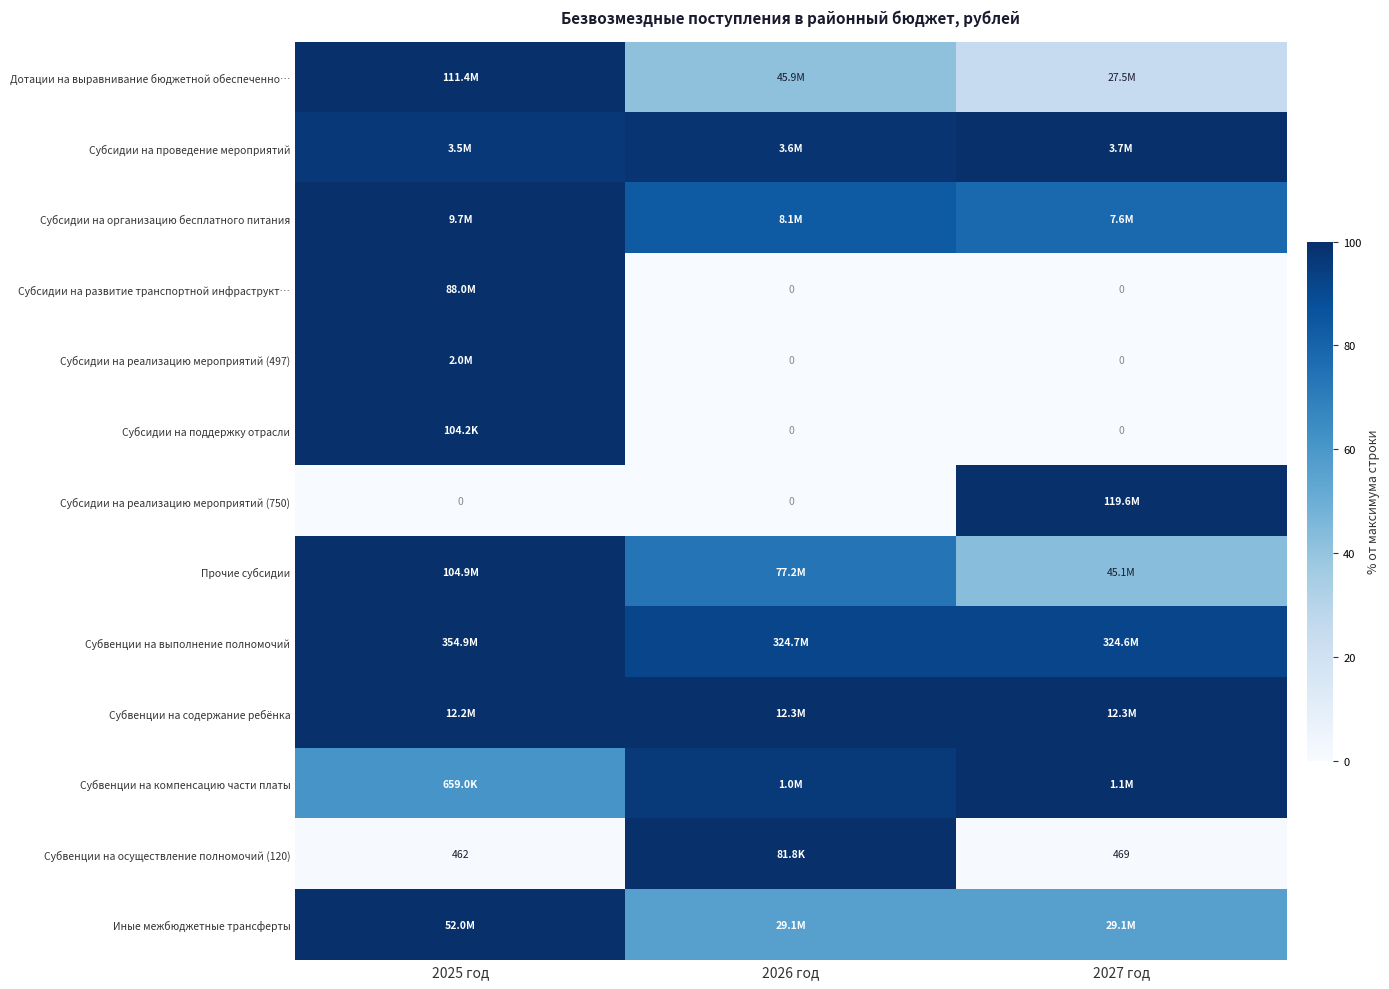

True or false: Иные межбюджетные трансферты has a value of 25.2 at 2027 год.

False